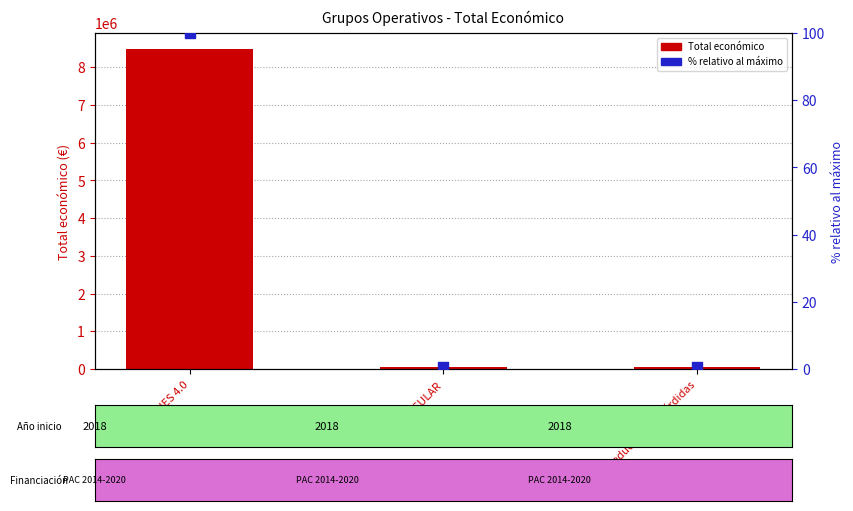

Which series contains the lowest Y value?

% relativo al máximo